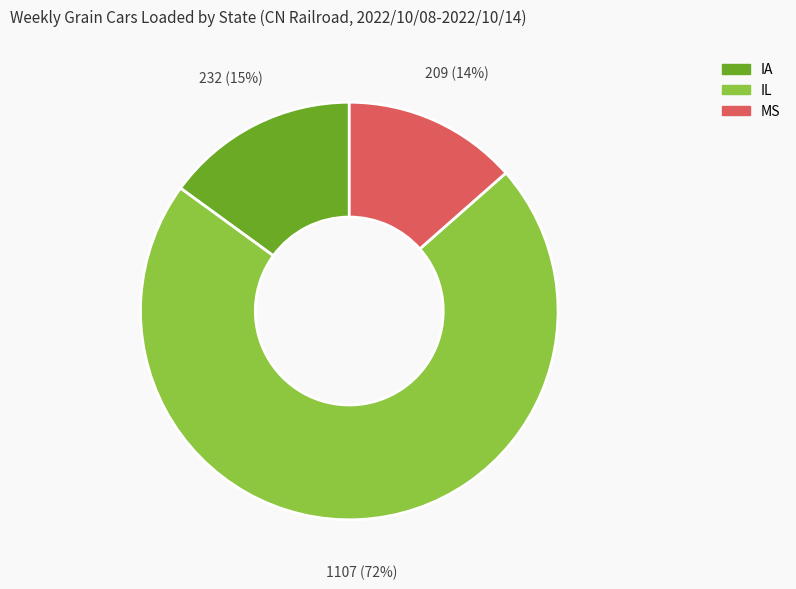

How many segments does this pie chart have?

3